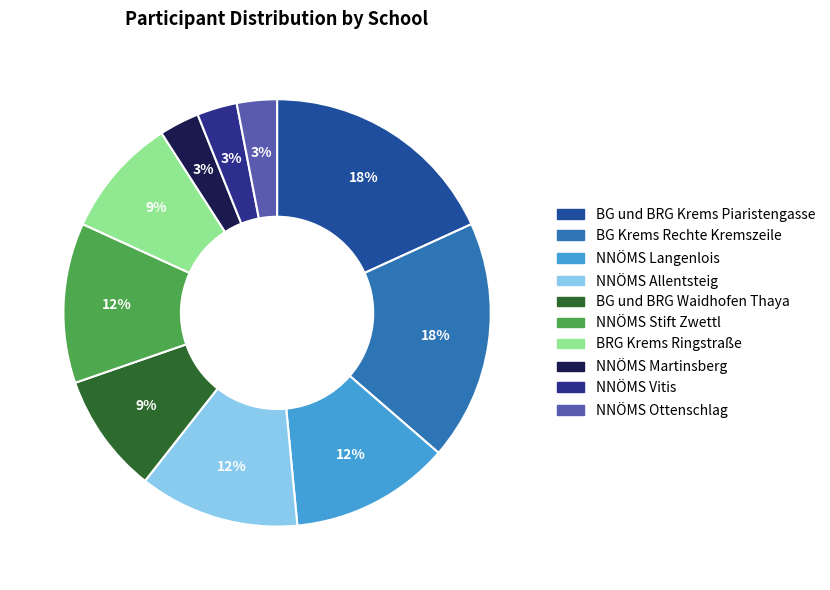

What is the smallest slice in the pie chart?

NNÖMS Martinsberg